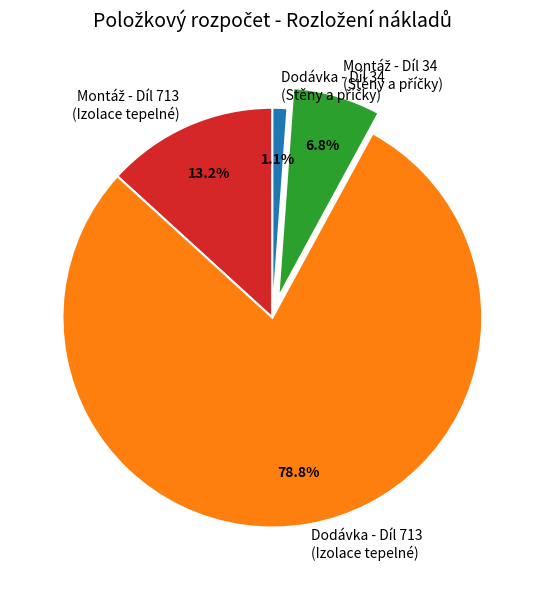

Which slice is the largest?

Dodávka - Díl 713 (Izolace tepelné)